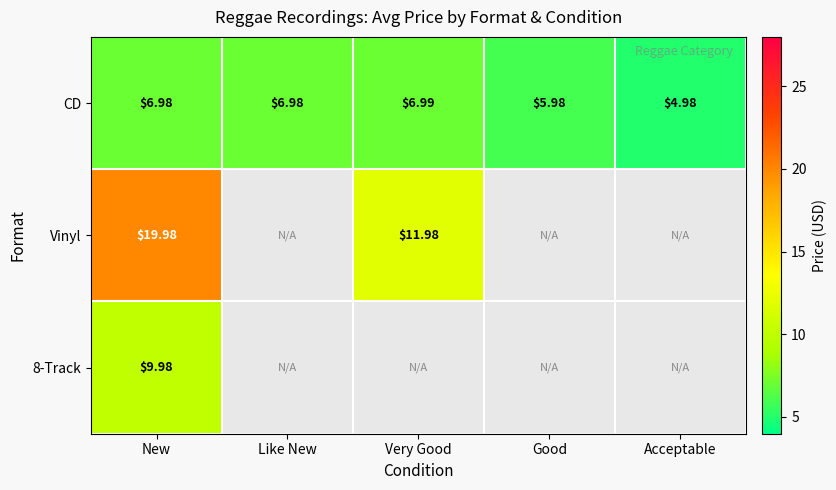

Is the value of CD at Very Good greater than the value of Vinyl at Very Good?

No